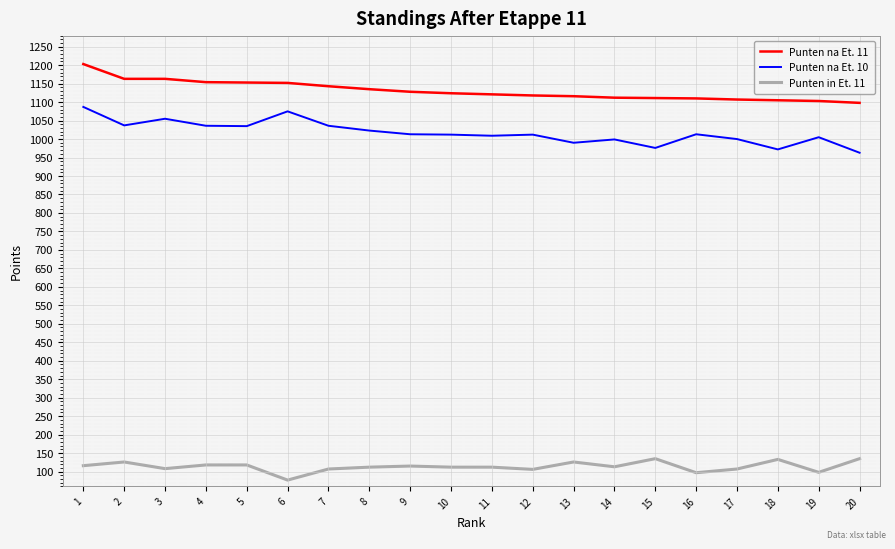

What is the difference between the highest and lowest values at 19?

1005